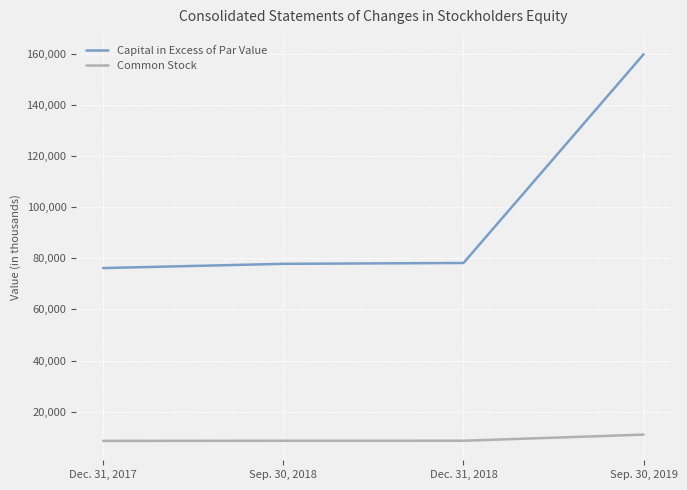

True or false: Capital in Excess of Par Value and Common Stock intersect in this chart.

False